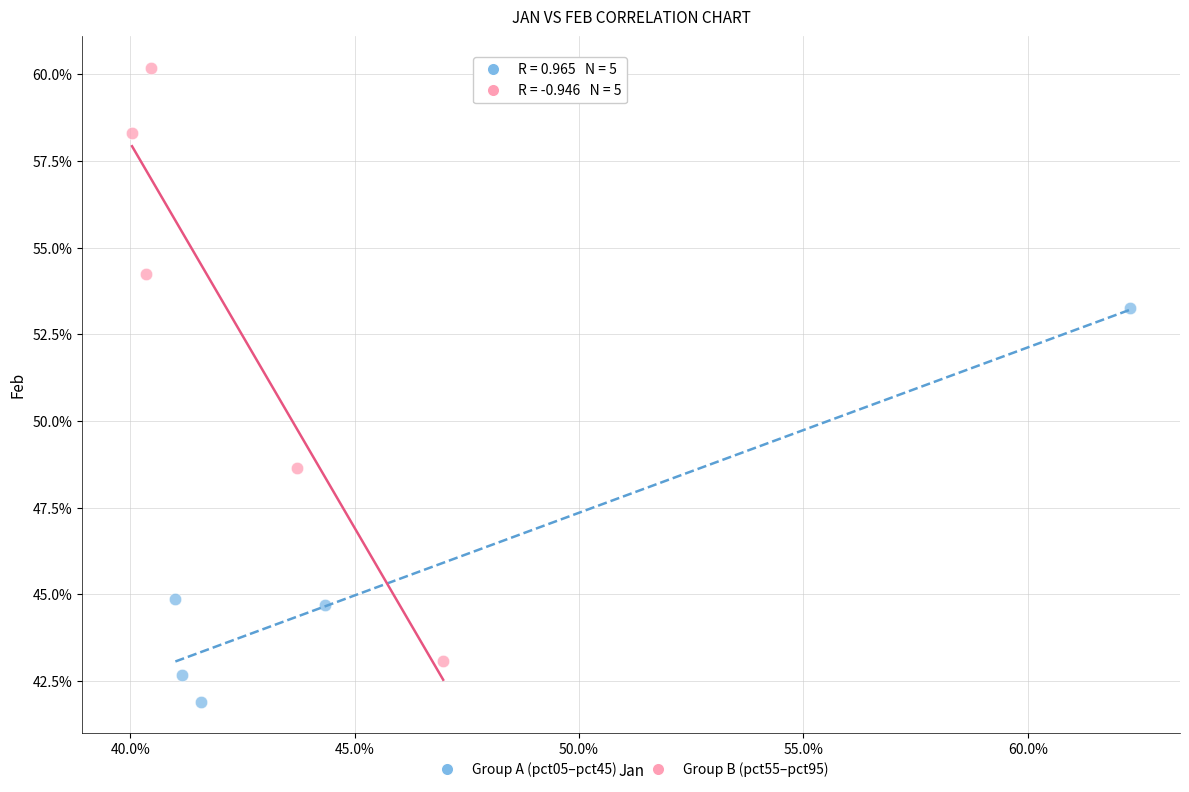

Which series reaches the maximum Y coordinate?

Group B (pct55–pct95)